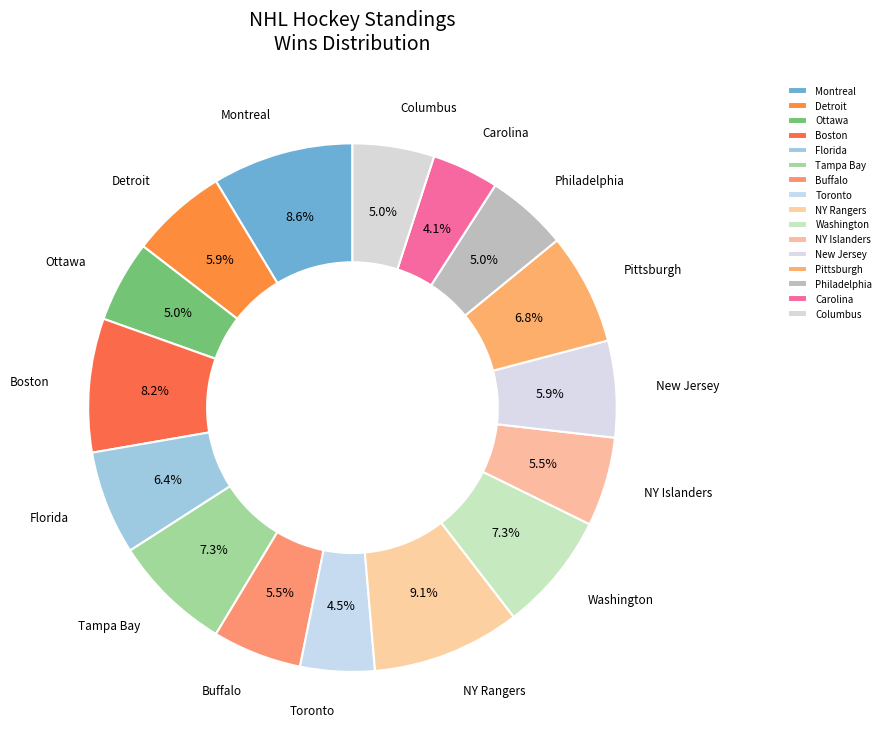

Approximately how many times larger is the value at Washington compared to NY Rangers?

0.8